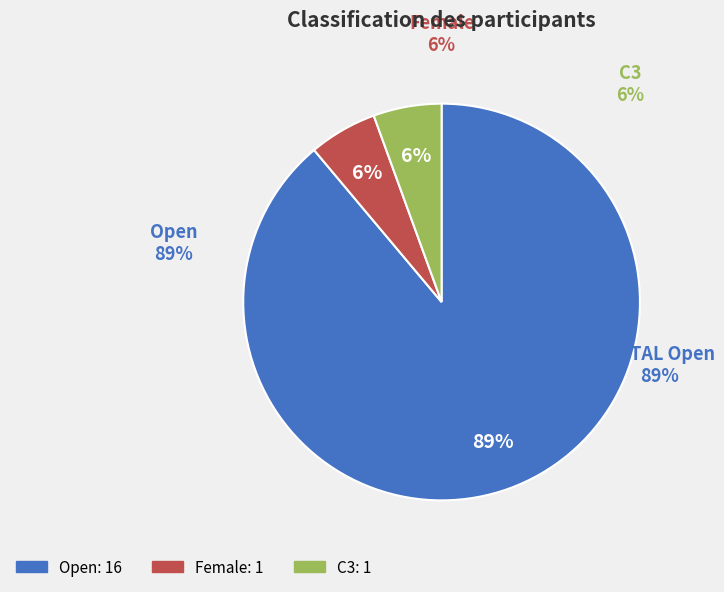

Approximately how many times larger is the value at Female compared to Open?

0.1